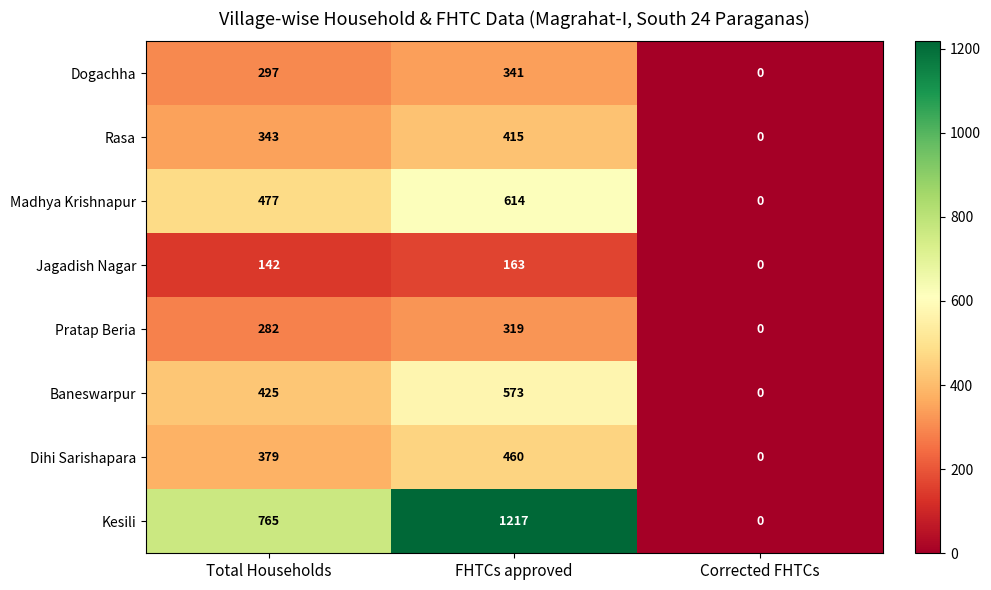

Which series changed the most between Total Households and Corrected FHTCs?

Kesili